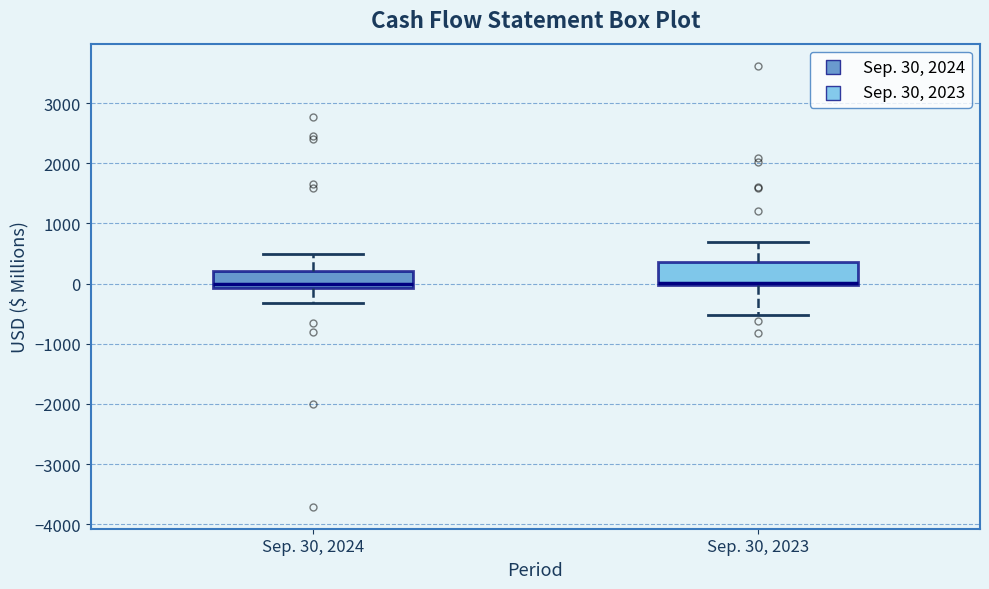

Reading left to right, transcribe this box plot: for each box, give where its median line is, the range the box spans, and where its two whiskers end, as read against the y-axis. The values are not printed on the chart, so give them approximately, as read against the axis.

Sep. 30, 2024: median 0, box -100 to 200, whiskers -300 to 500
Sep. 30, 2023: median 0 (just above the box's lower edge), box 0 to 400, whiskers -500 to 700